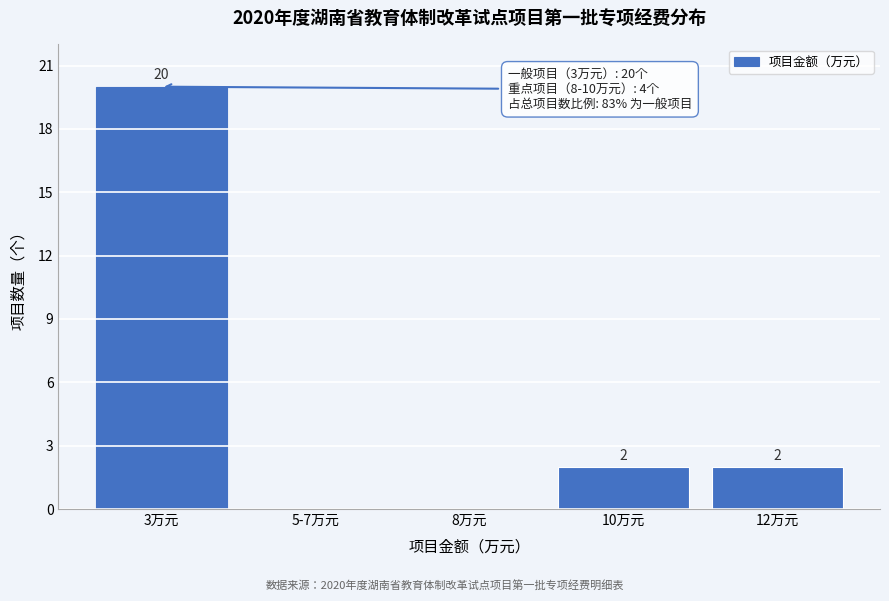

Reading right to left, transcribe all the data shown in this chart.

12万元=2	10万元=2	8万元=0	5-7万元=0	3万元=20